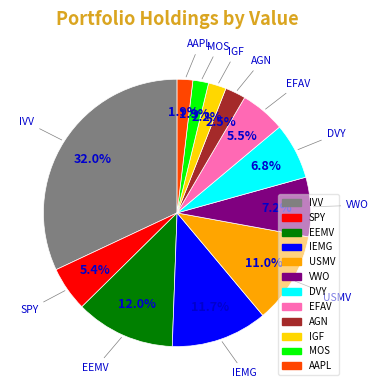

Is there a majority slice in this chart?

No